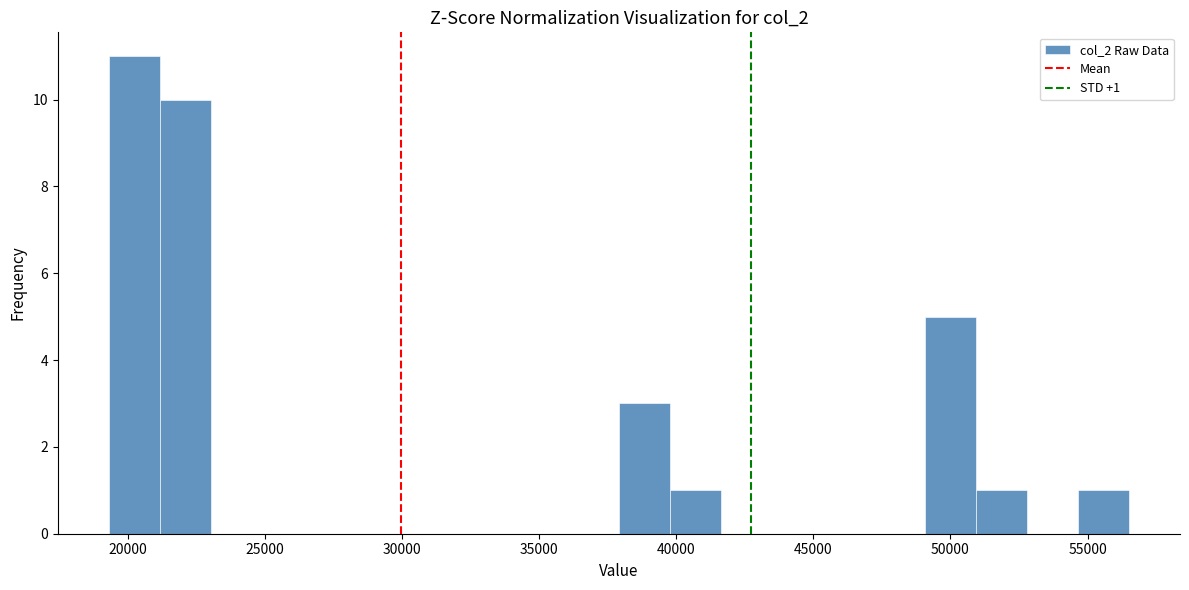

Around what value on the x-axis is the tallest bar? Give the approximate position of its centre, as read against the axis.

20000